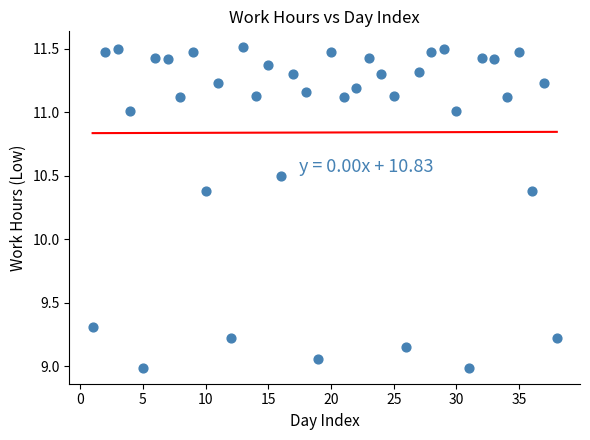

What is the range of Y values (max minus min)?

2.5